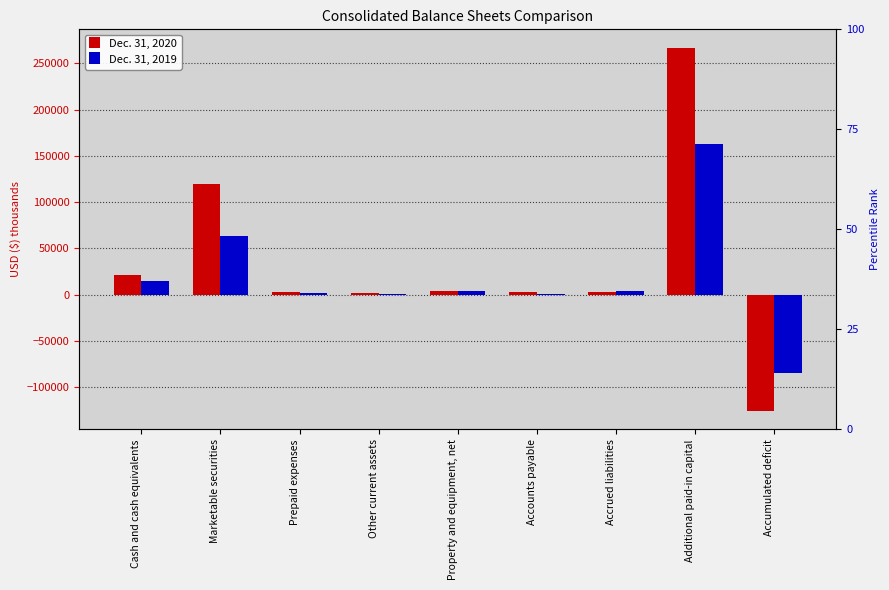

What is the sum of all Dec. 31, 2019 values?

168678